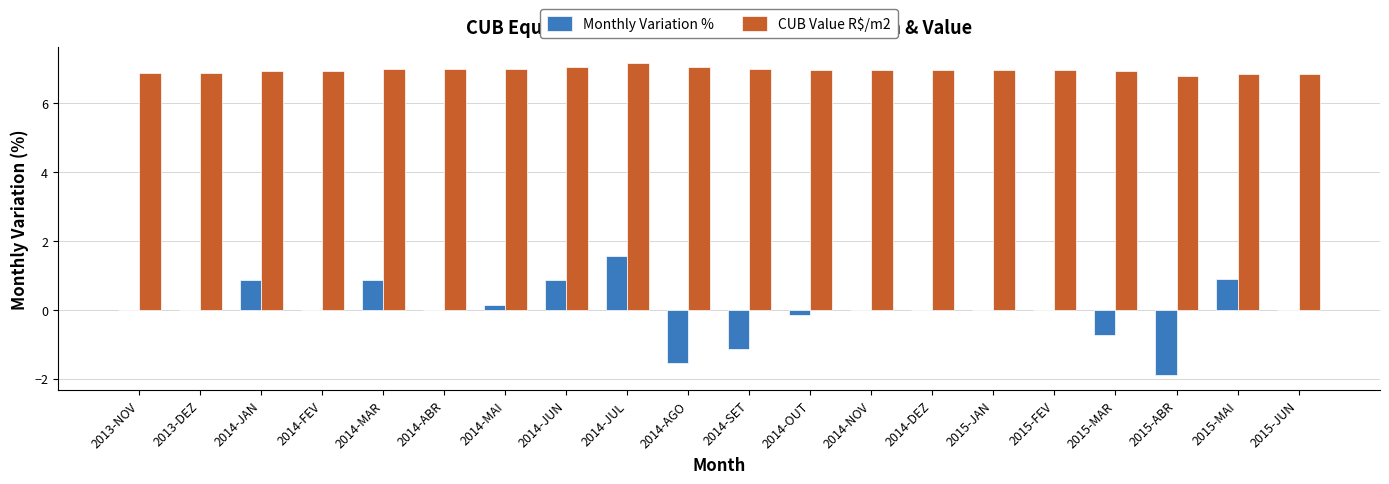

The value of CUB Value R$/m2 at 2014-SET is 7.0. True or false?

True